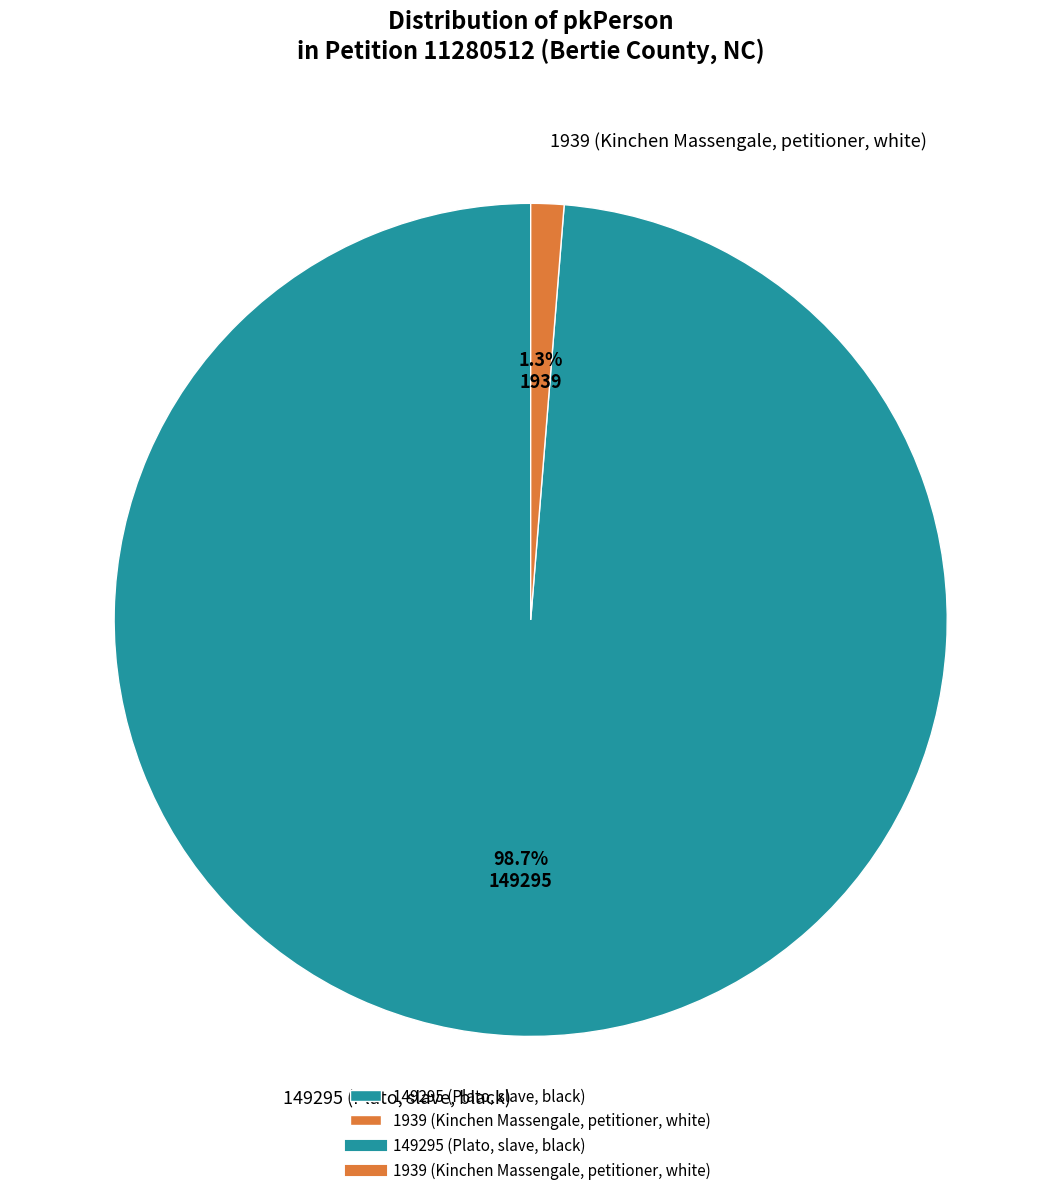

How many segments does this pie chart have?

2